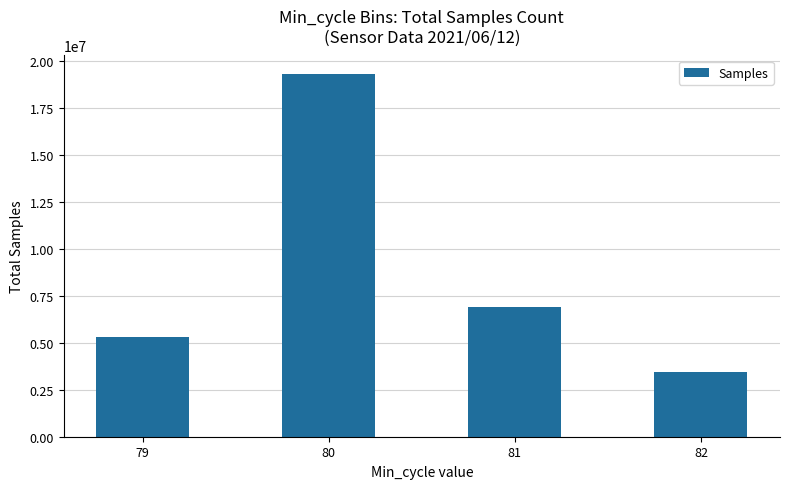

What is the change in value from 79 to 82?

-1861542